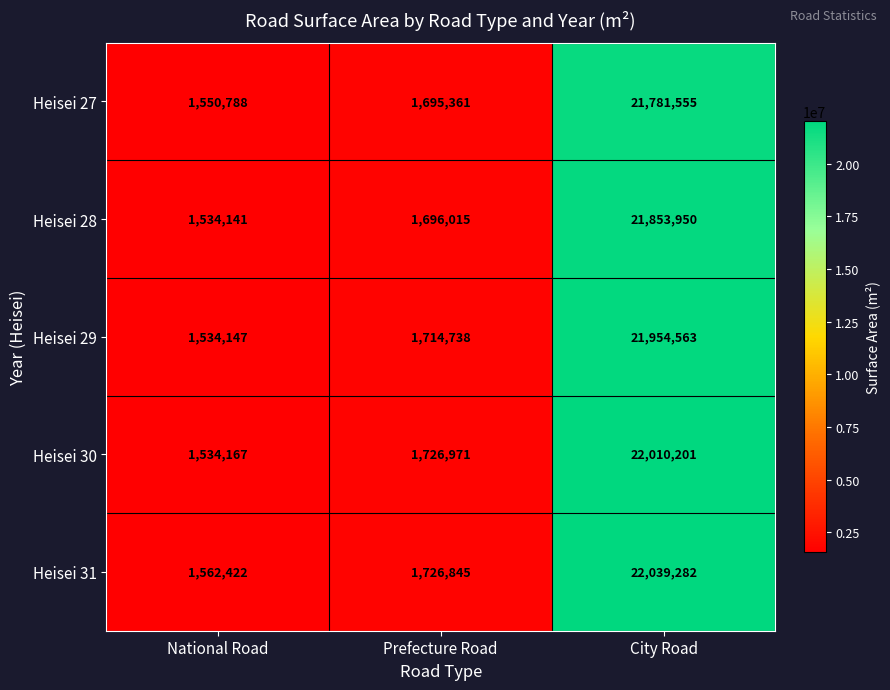

Reading left to right, what are all the values shown in this chart?

Heisei 27: National Road=1550788	Prefecture Road=1695361	City Road=21781555
Heisei 28: National Road=1534141	Prefecture Road=1696015	City Road=21853950
Heisei 29: National Road=1534147	Prefecture Road=1714738	City Road=21954563
Heisei 30: National Road=1534167	Prefecture Road=1726971	City Road=22010201
Heisei 31: National Road=1562422	Prefecture Road=1726845	City Road=22039282